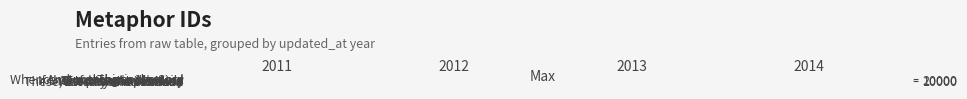

Which label corresponds to the smallest value in the chart?

2013